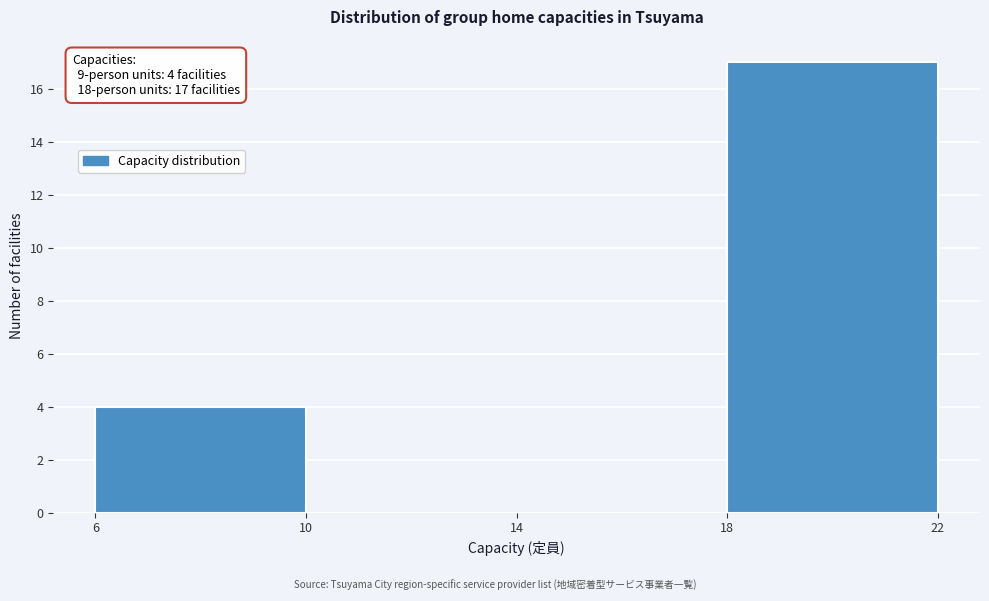

Over which range of the x-axis is the bar tallest?

18 to 22